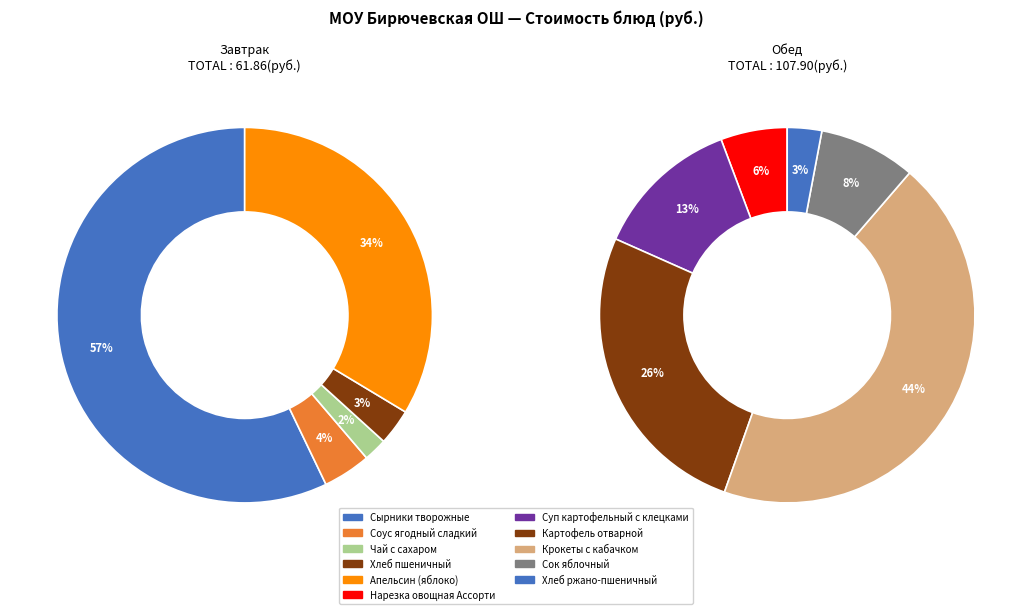

Count the number of slices in the pie.

11